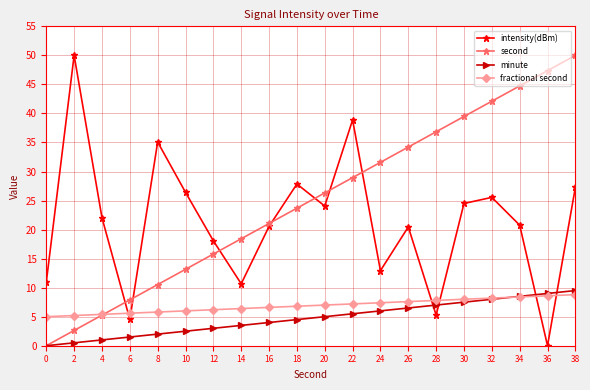

Between which two adjacent categories do intensity(dBm) and second first intersect?

4 and 6